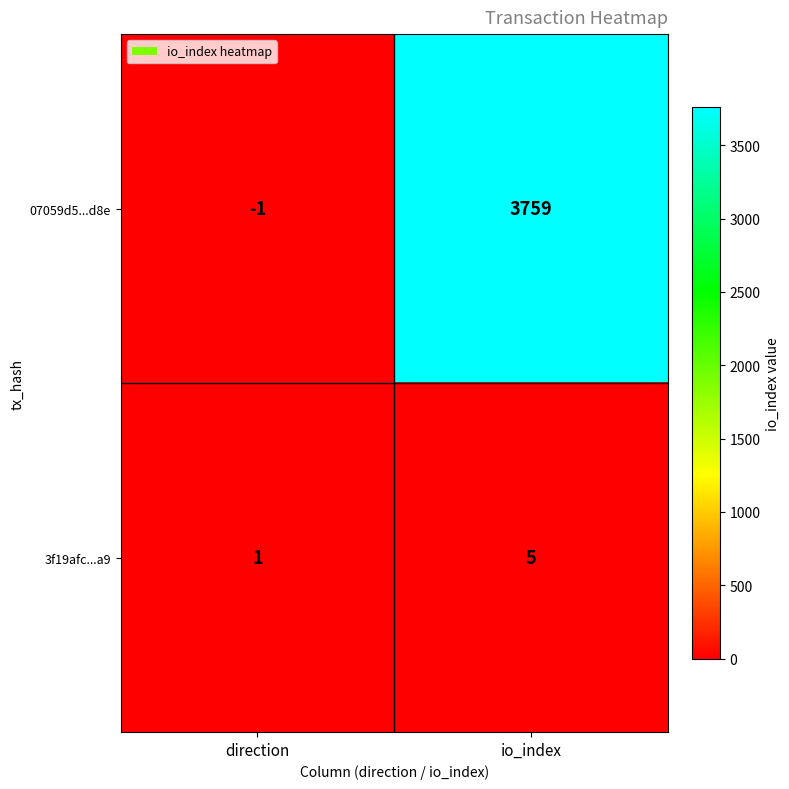

At which category is the sum across all series the highest?

io_index